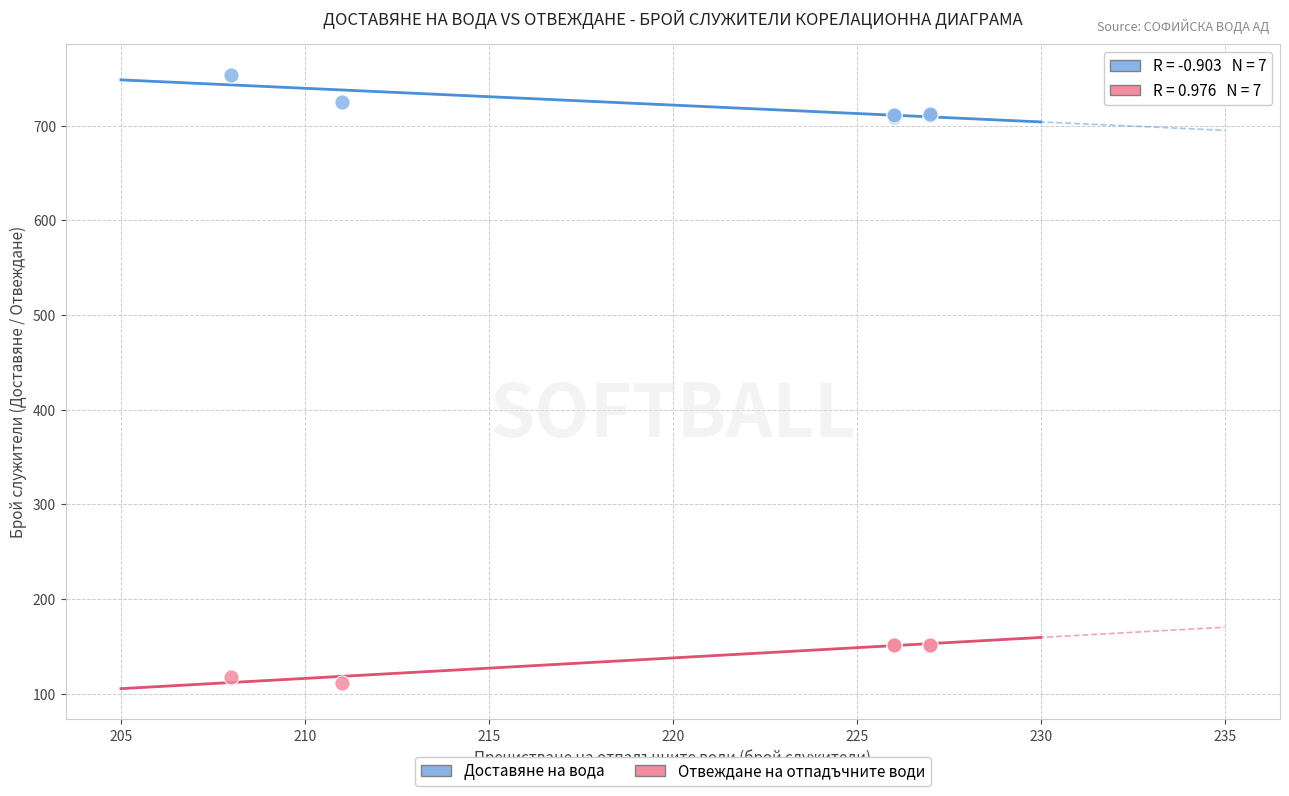

What is the X range (max minus min) for the scatter plot?

19